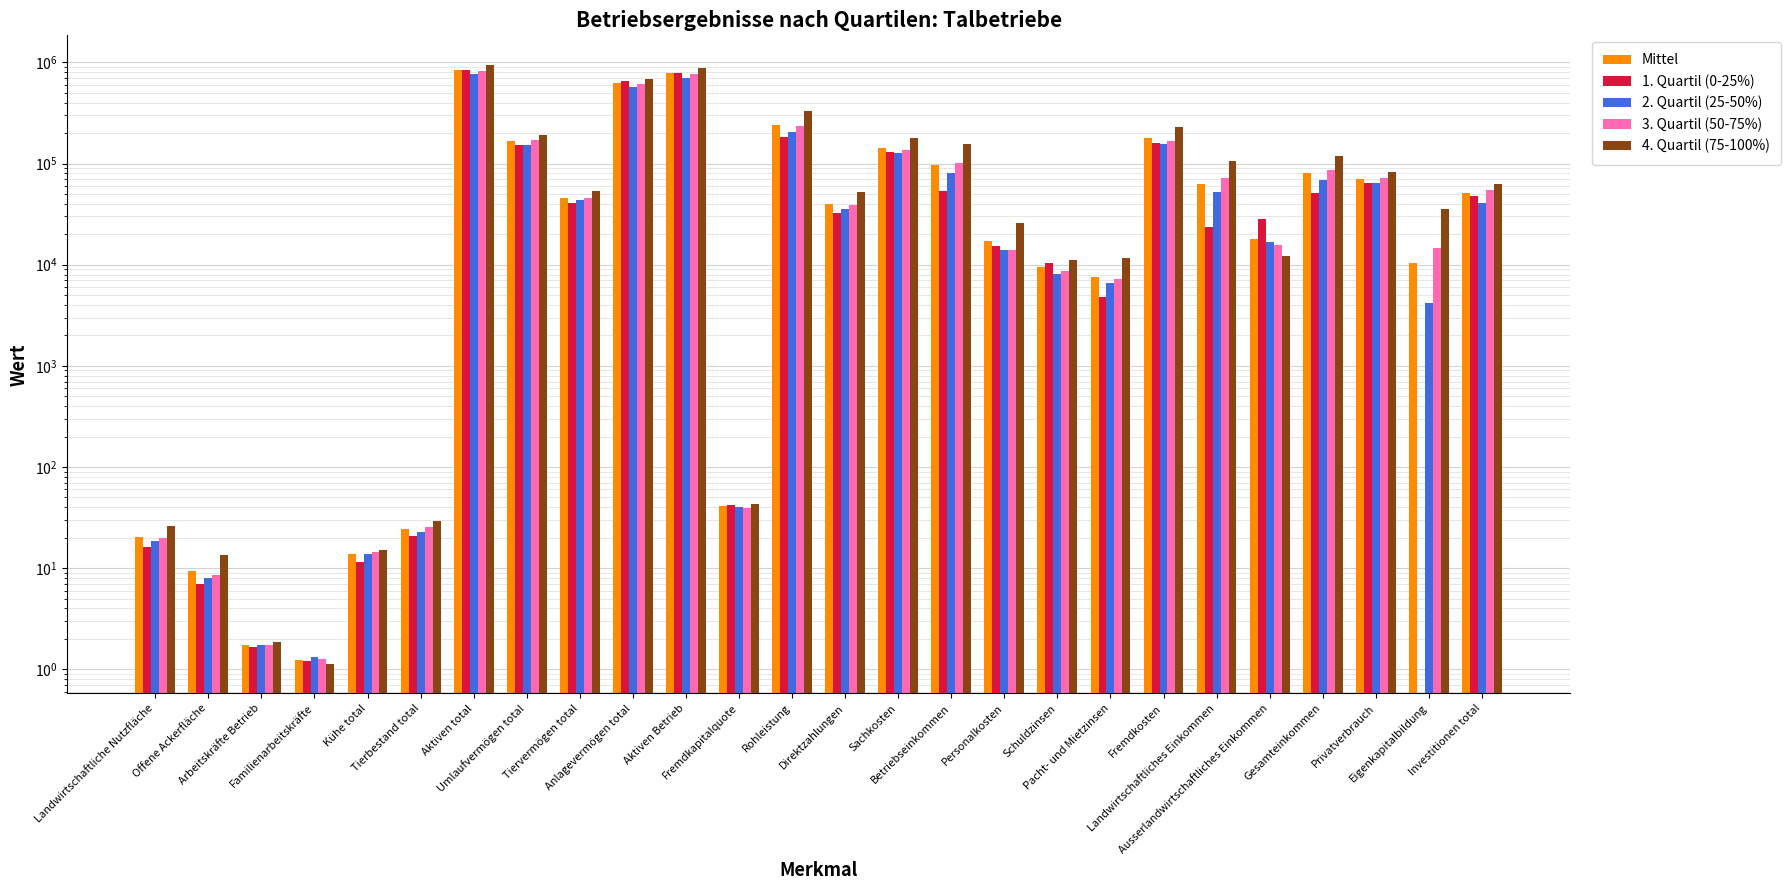

At which category is the sum across all series the highest?

Aktiven total